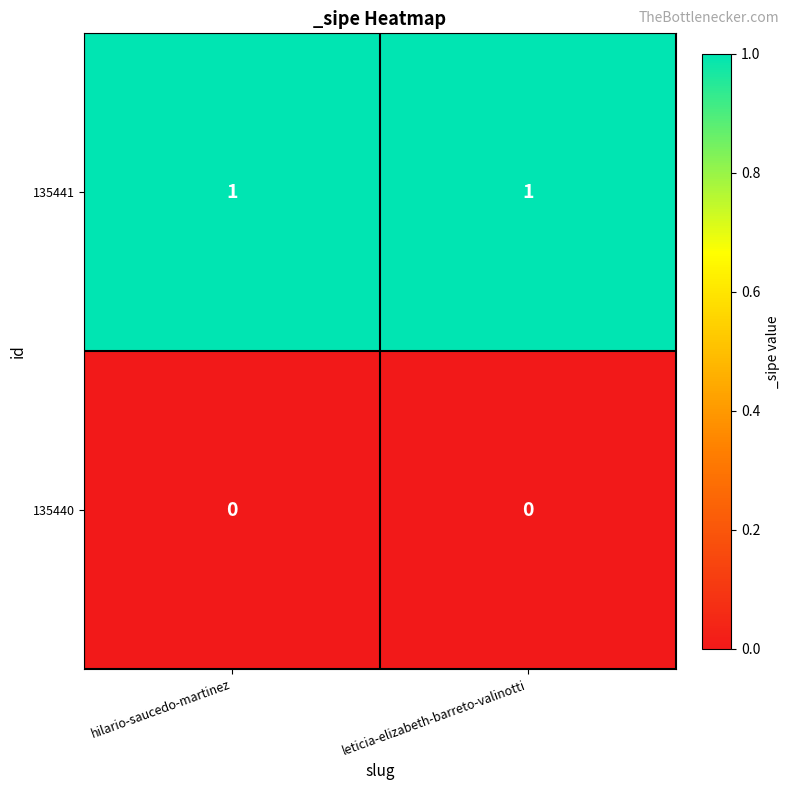

Rank the series at hilario-saucedo-martinez from lowest to highest value.

135440, 135441